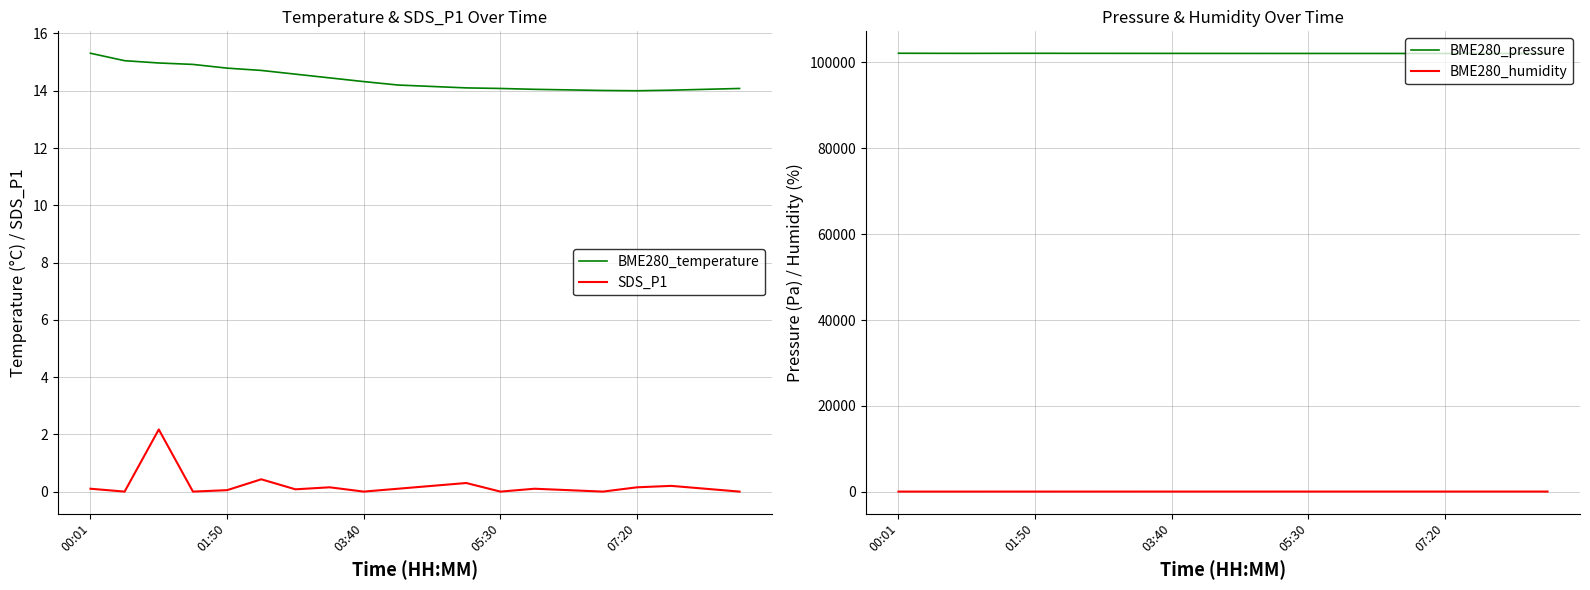

Is it true that BME280_pressure equals 102078.0 at 10?

True